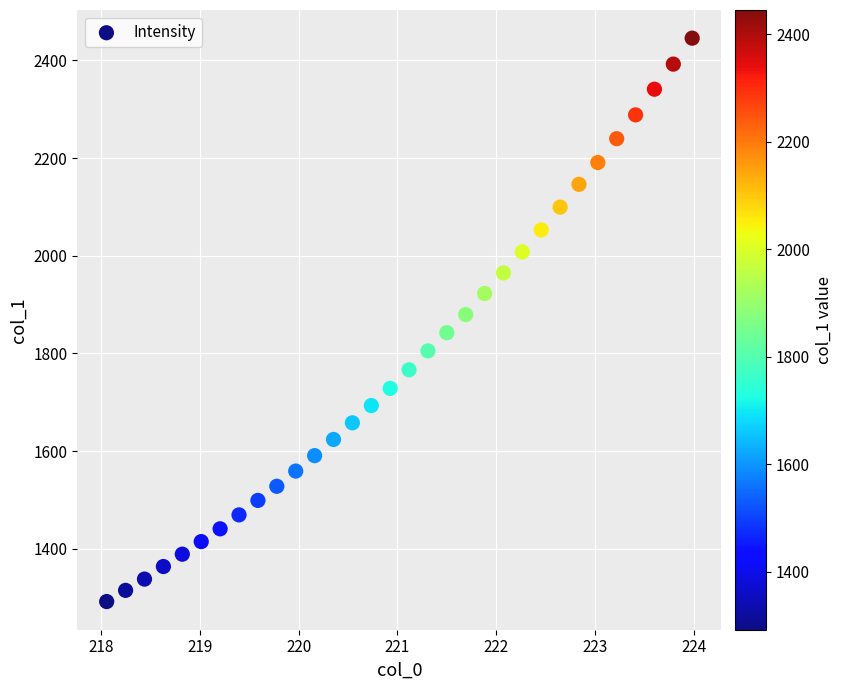

What is the range of X values (max minus min)?

5.9